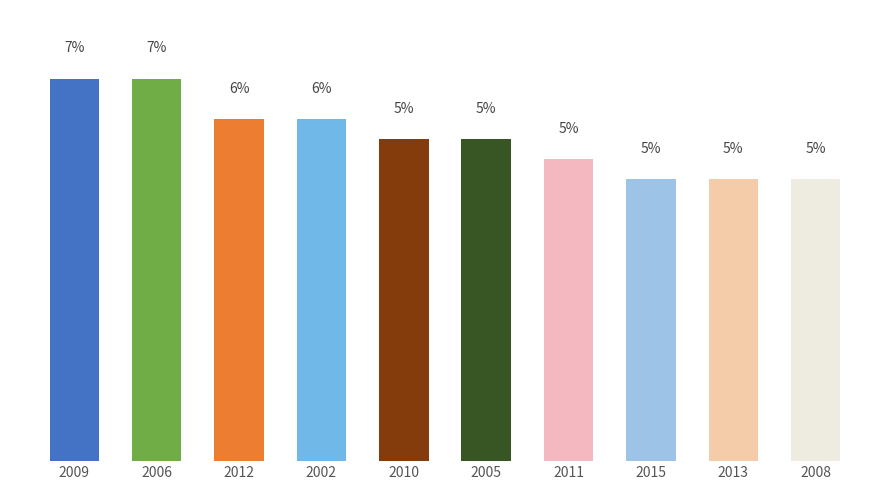

Which has a higher value, 2013 or 2015?

2013